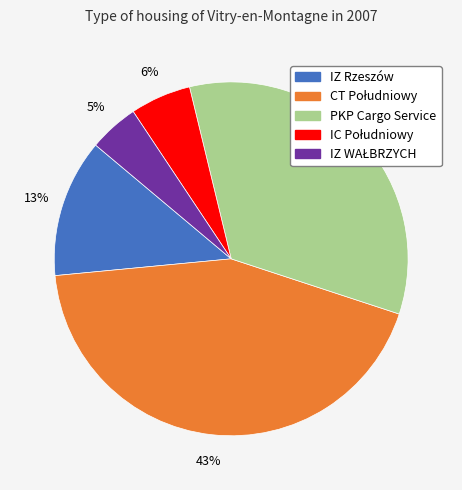

How many slices are in this pie chart?

5